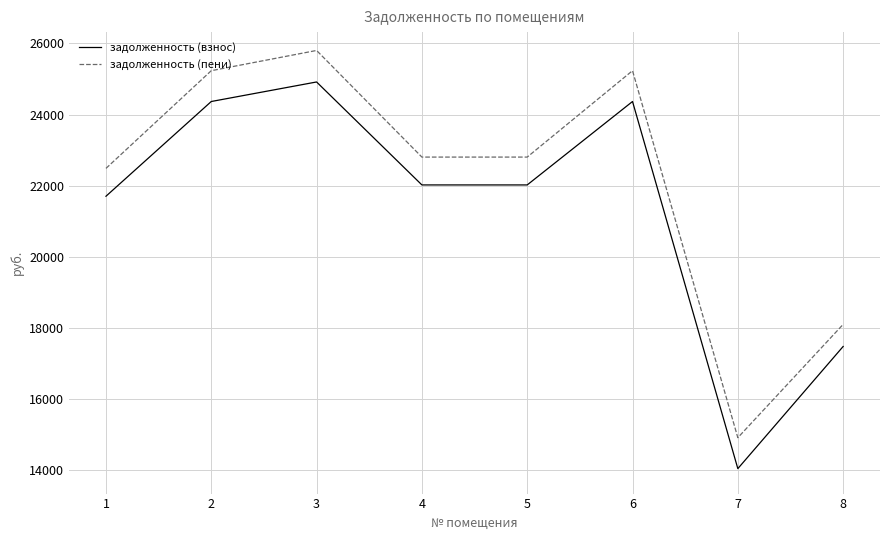

What is the minimum value for задолженность (пени)?

14910.6